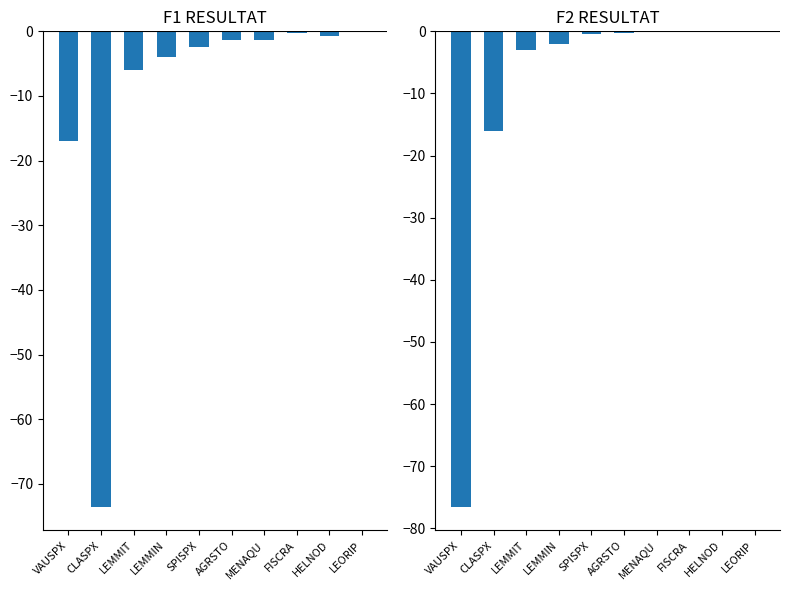

How many values in the F1 series exceed -1?

3